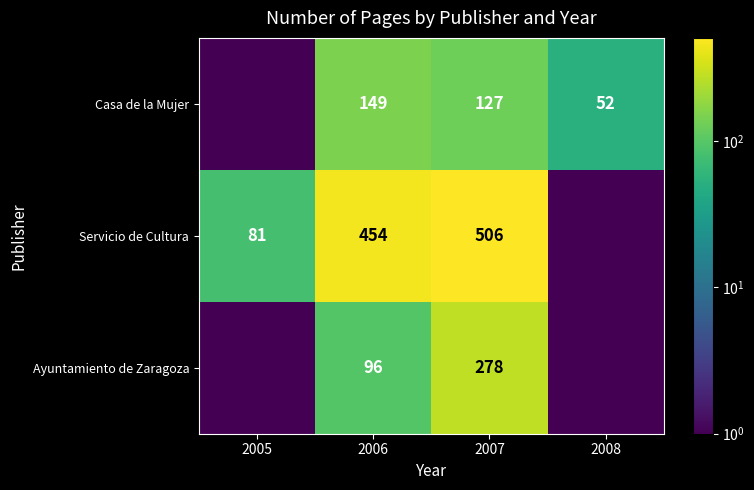

Is it true that Casa de la Mujer equals 149.0 at 2006?

True